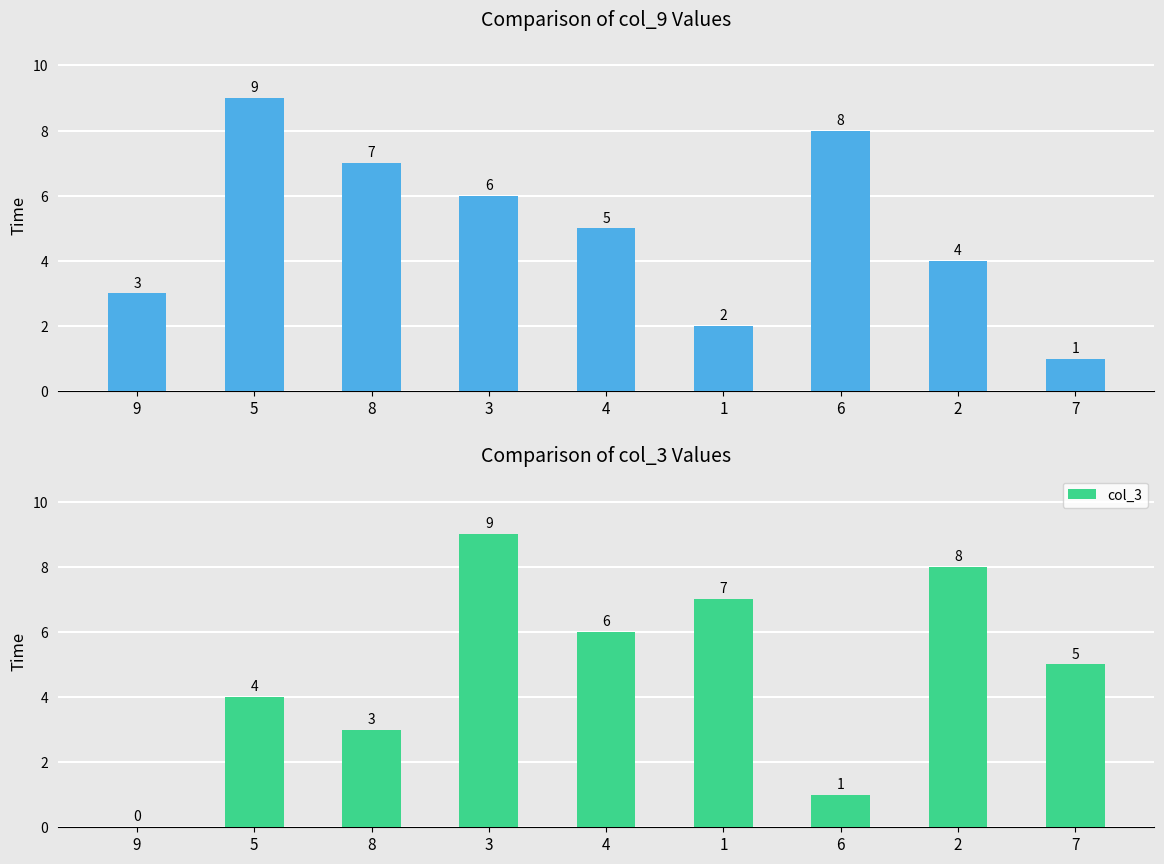

The value of col_9 at 3 is 2. True or false?

False